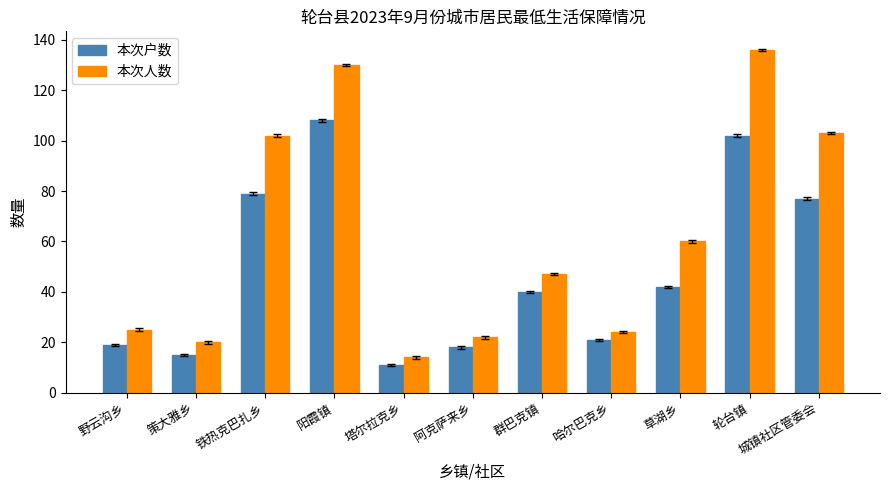

What is the value of the 本次户数 bar at the 2nd from the left?

15